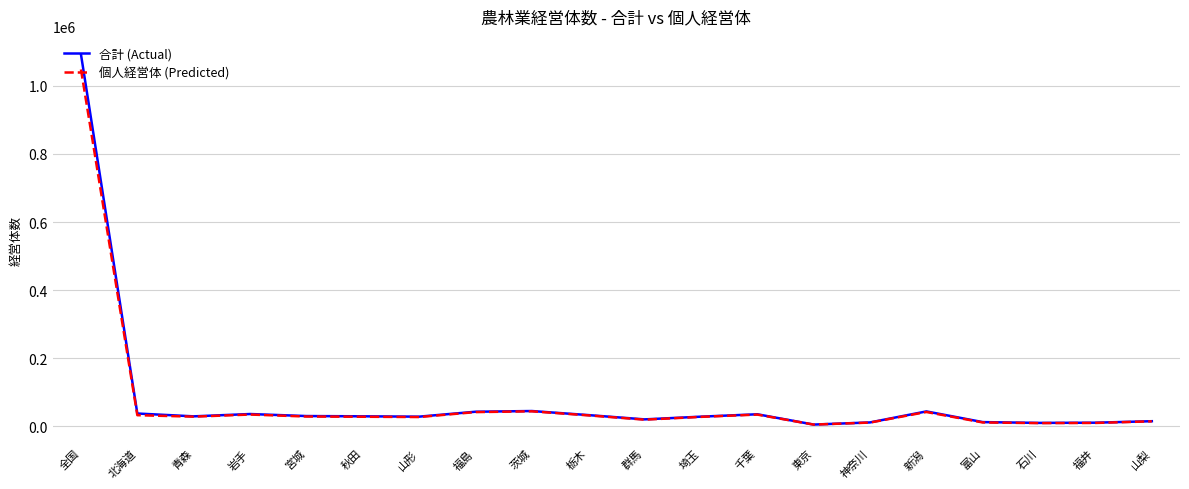

The 合計 (Actual) series shows 1092250 at 全国. True or false?

True